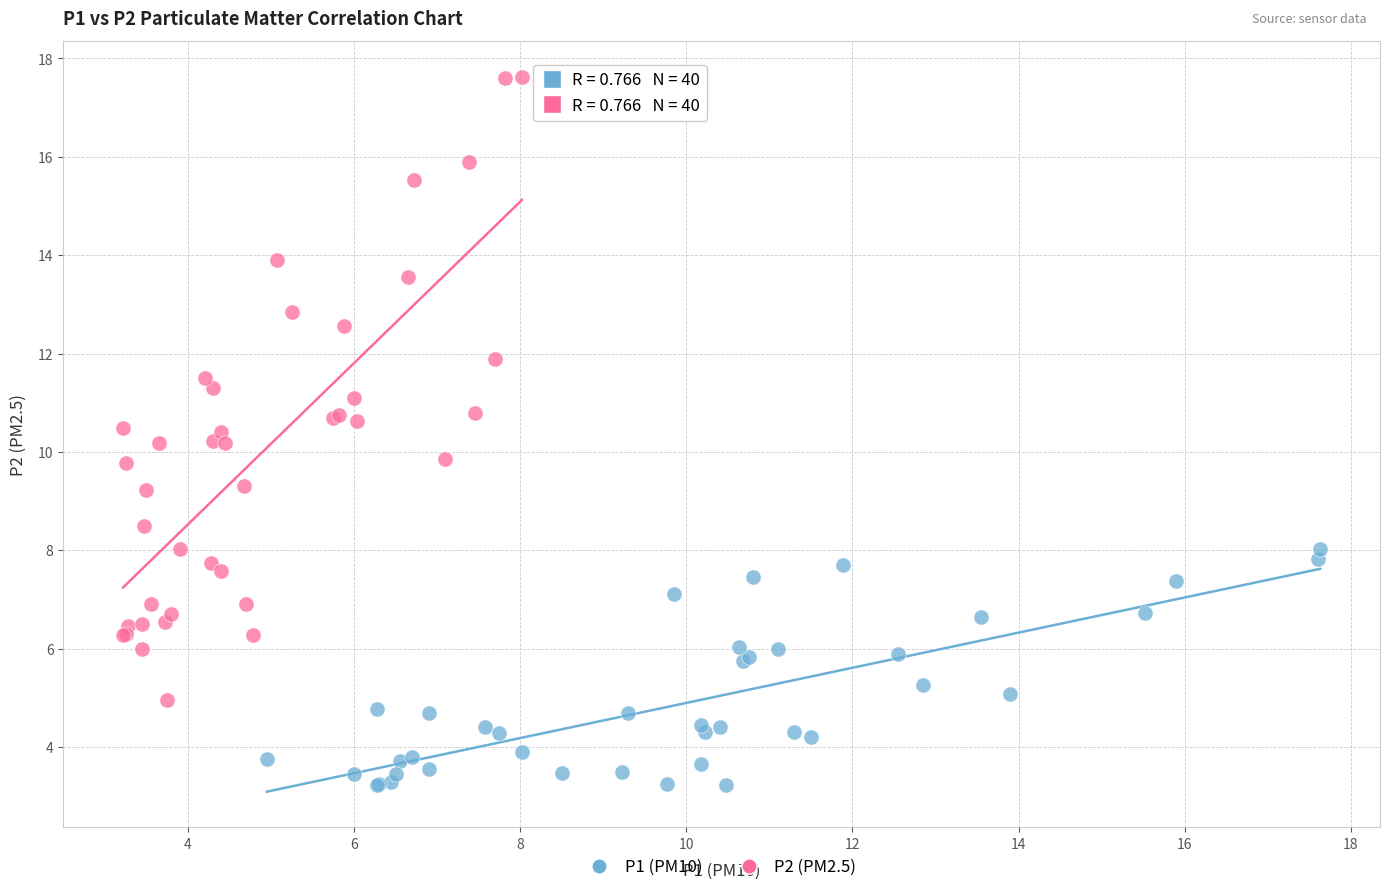

Which series contains the highest Y value?

P2 (PM2.5)